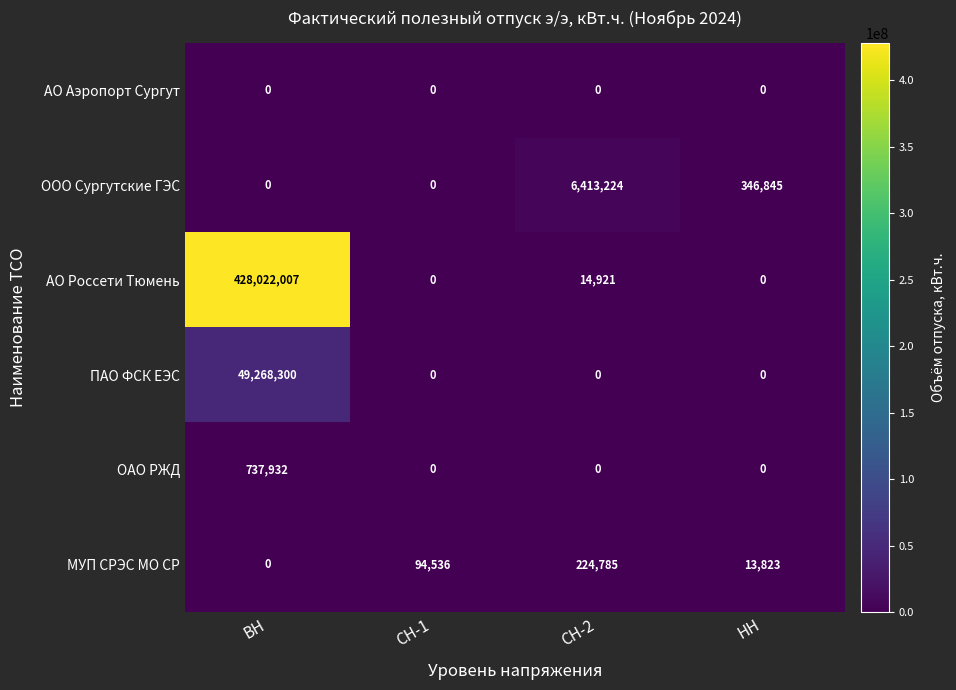

Reading left to right, list all the values displayed in this chart.

АО Аэропорт Сургут: 0	0	0	0
ООО Сургутские ГЭС: 0	0	6413224	346845
АО Россети Тюмень: 428022007	0	14921	0
ПАО ФСК ЕЭС: 49268300	0	0	0
ОАО РЖД: 737932	0	0	0
МУП СРЭС МО СР: 0	94536	224785	13823